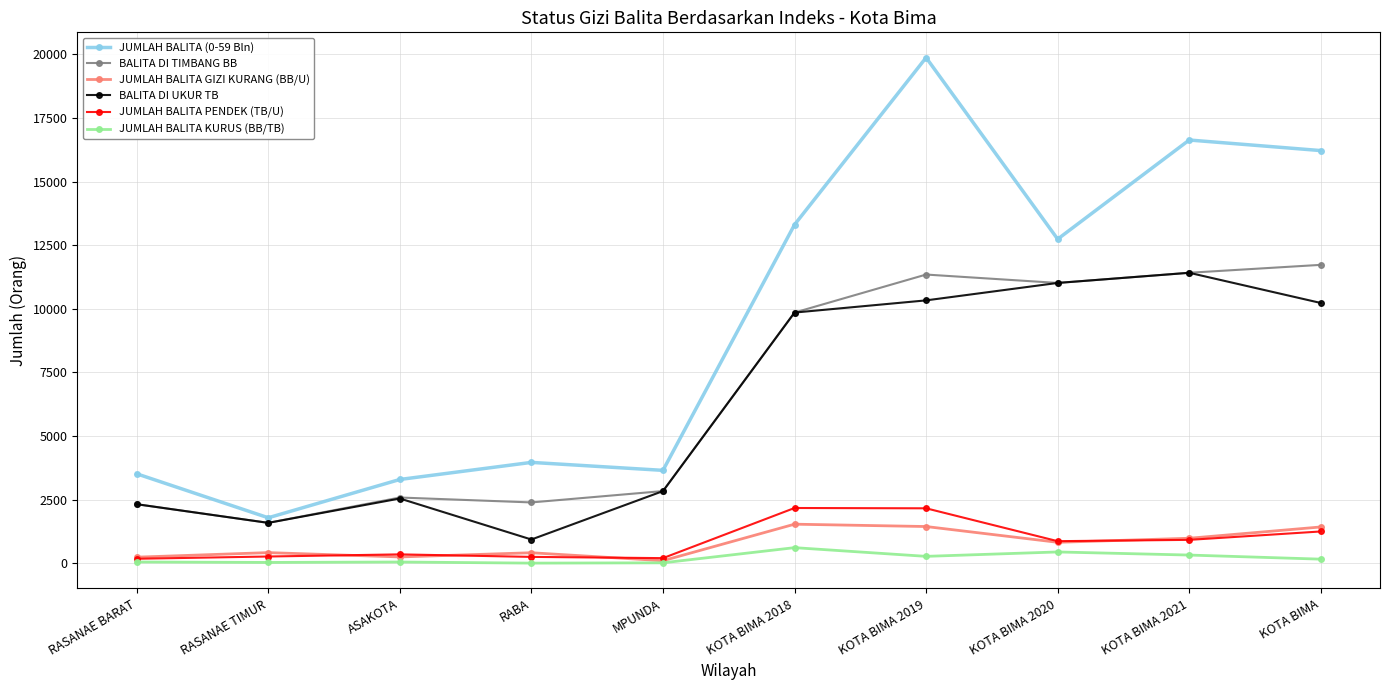

Does the chart have visible grid lines?

Yes